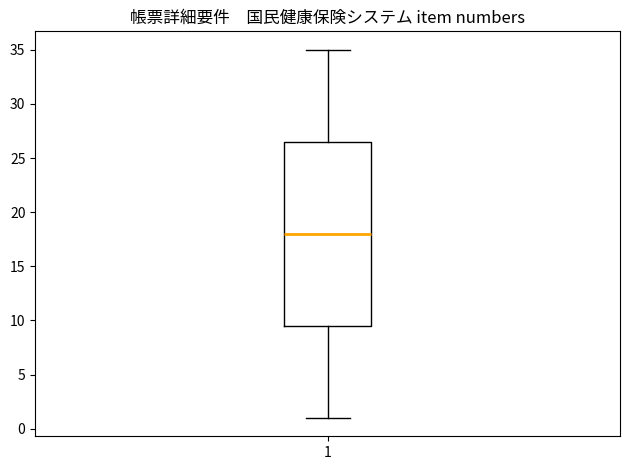

Where does the upper whisker of the box at x = 1 end on the y-axis? The values are not printed on the chart, so give them approximately, as read against the axis.

35.0